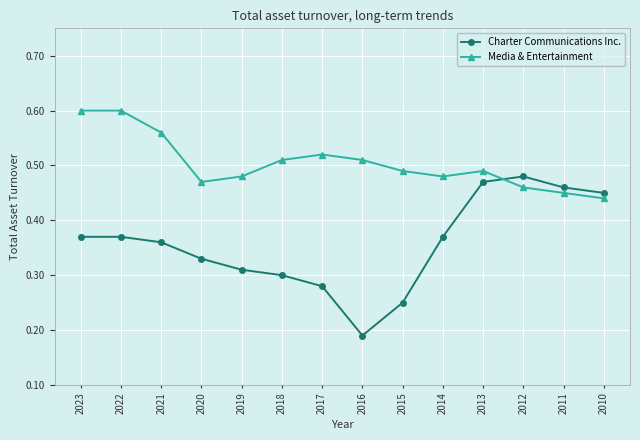

At which category does Media & Entertainment reach its first local valley?

2020